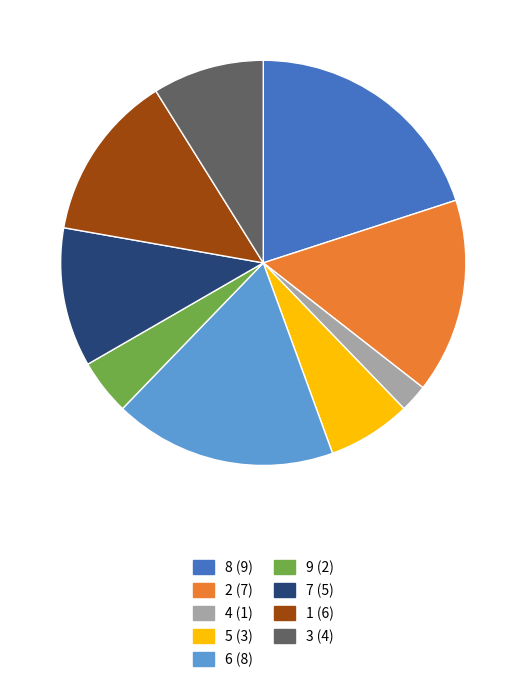

Rank the categories by value from lowest to highest.

4, 9, 5, 3, 7, 1, 2, 6, 8